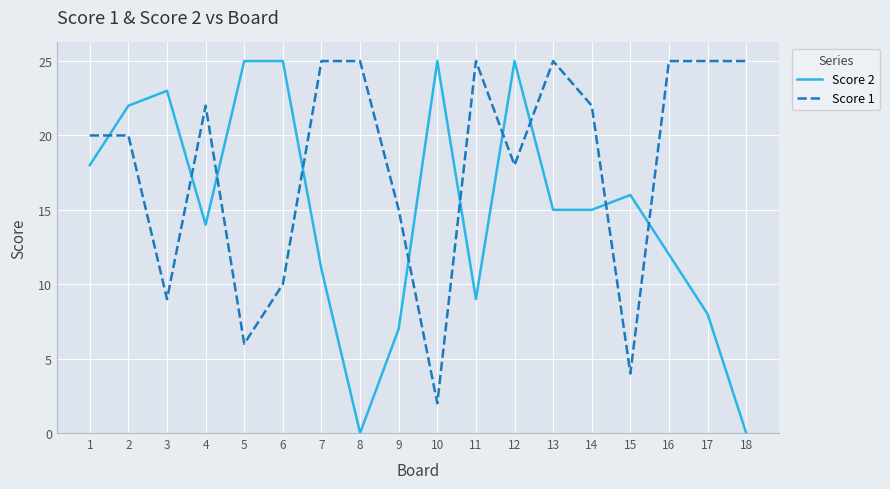

Between which two adjacent categories do Score 1 and Score 2 first intersect?

1 and 2